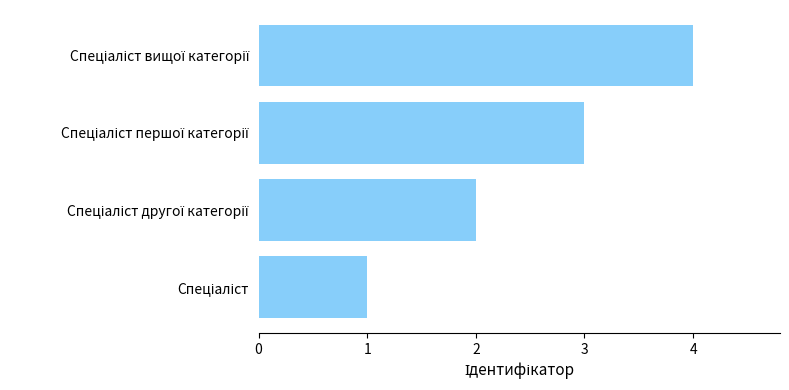

What is the sum of all values?

10